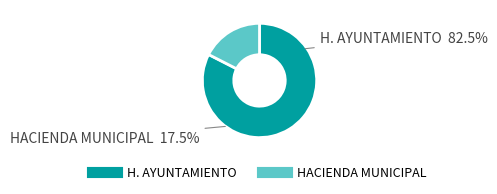

To the nearest percent, what is the average slice percentage?

50%